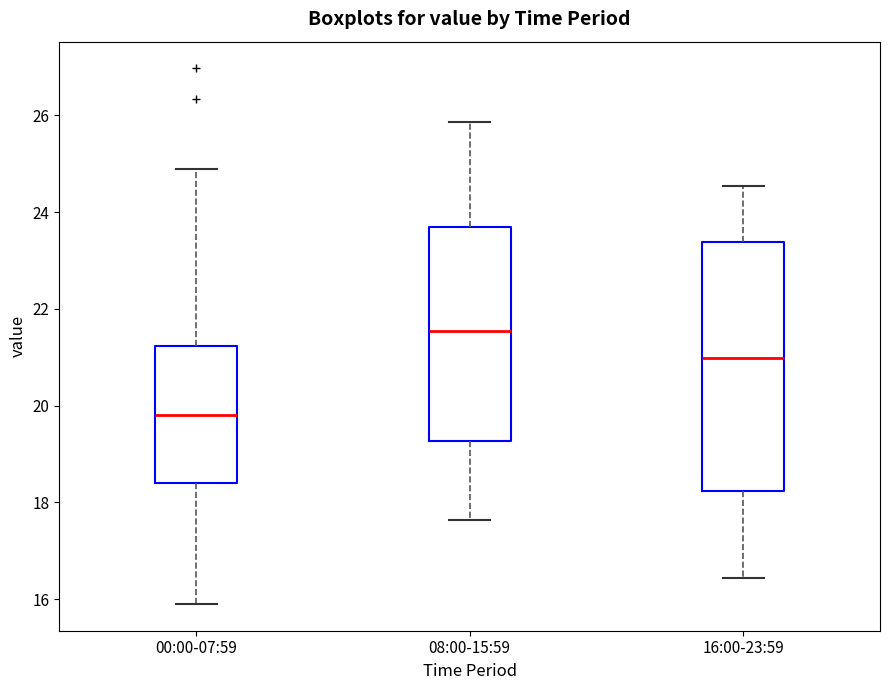

Which box is the tallest, from its lower edge to its upper edge?

16:00-23:59